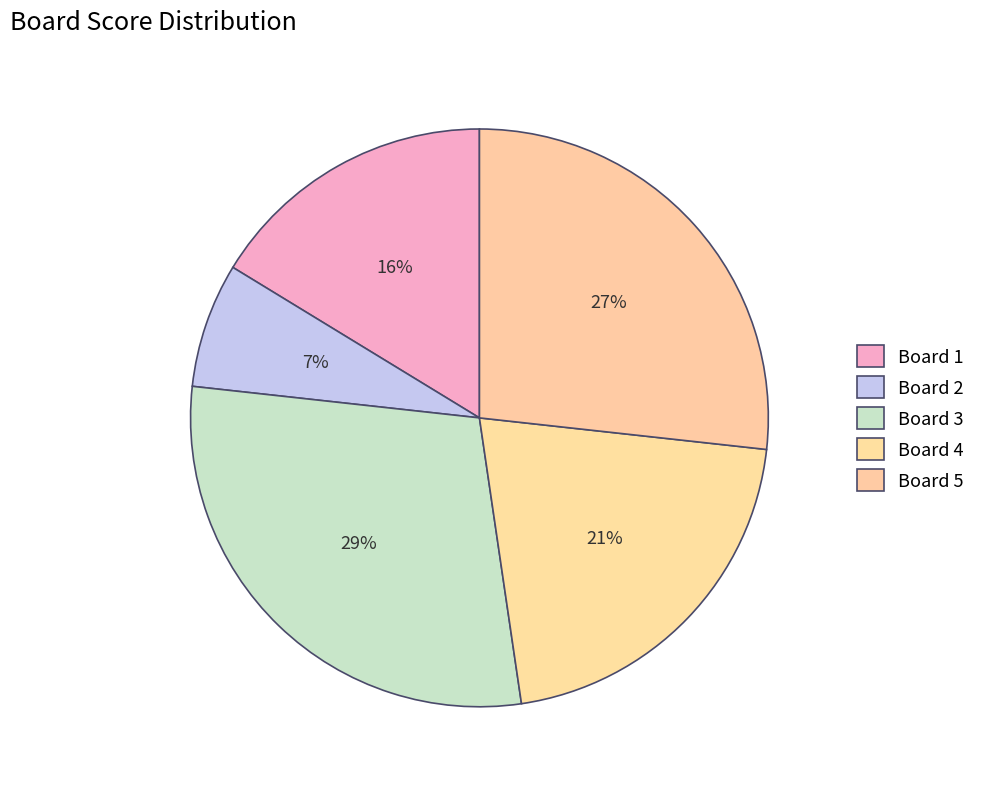

Combined, do Board 3 and Board 1 account for over 50%?

No